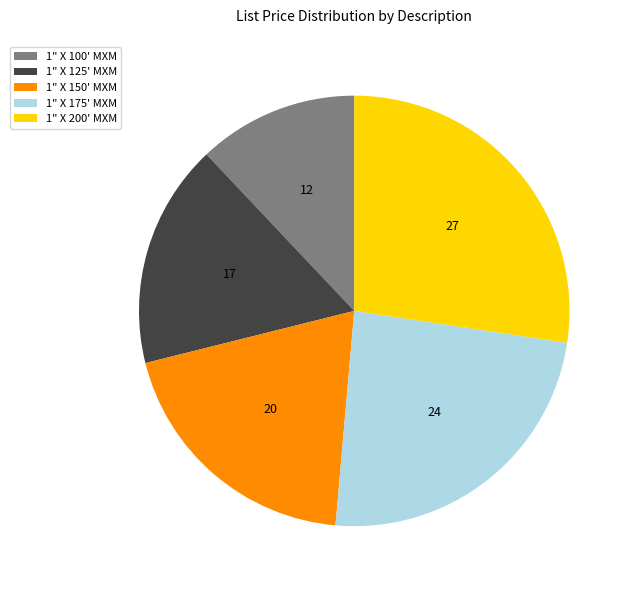

Combined, do 1" X 175' MXM and 1" X 200' MXM account for over 50%?

Yes